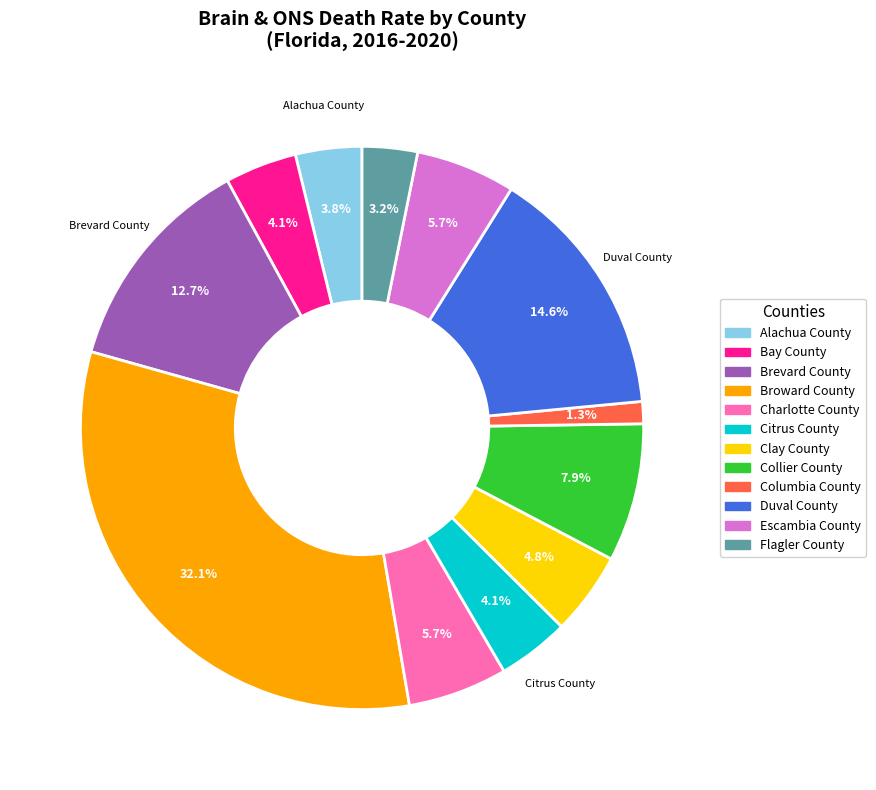

To the nearest percent, what is the difference between the largest and smallest slice percentages?

31%